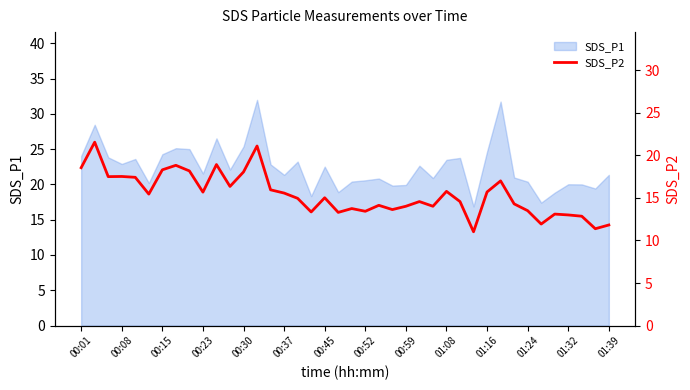

What is the maximum value for SDS_P1?

32.0